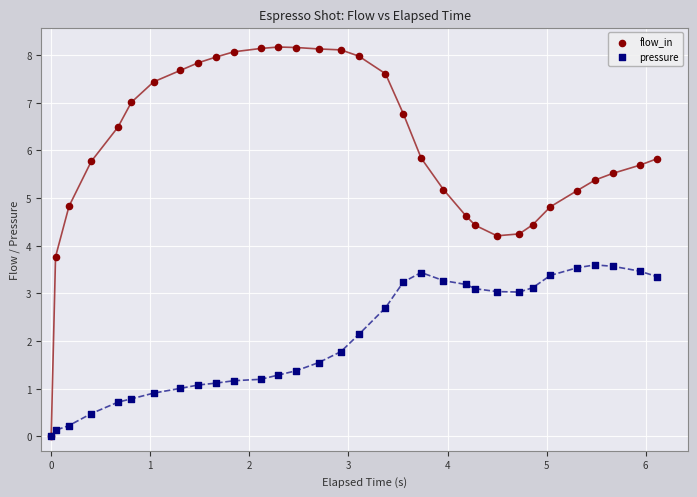

Which series has the widest spread of Y values?

flow_in